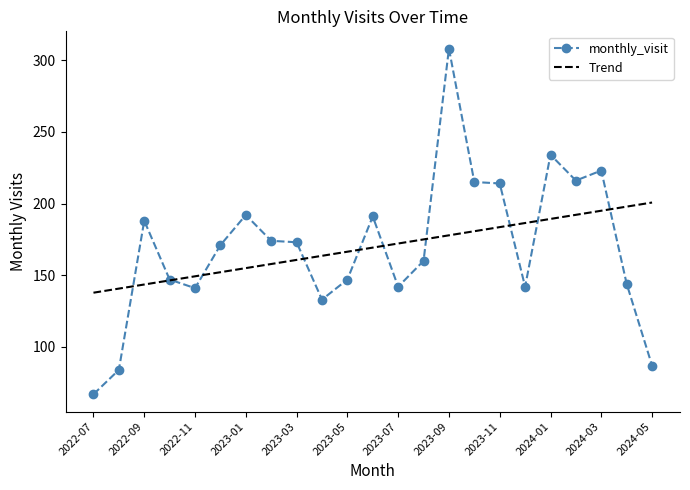

What is the greatest value displayed?

308